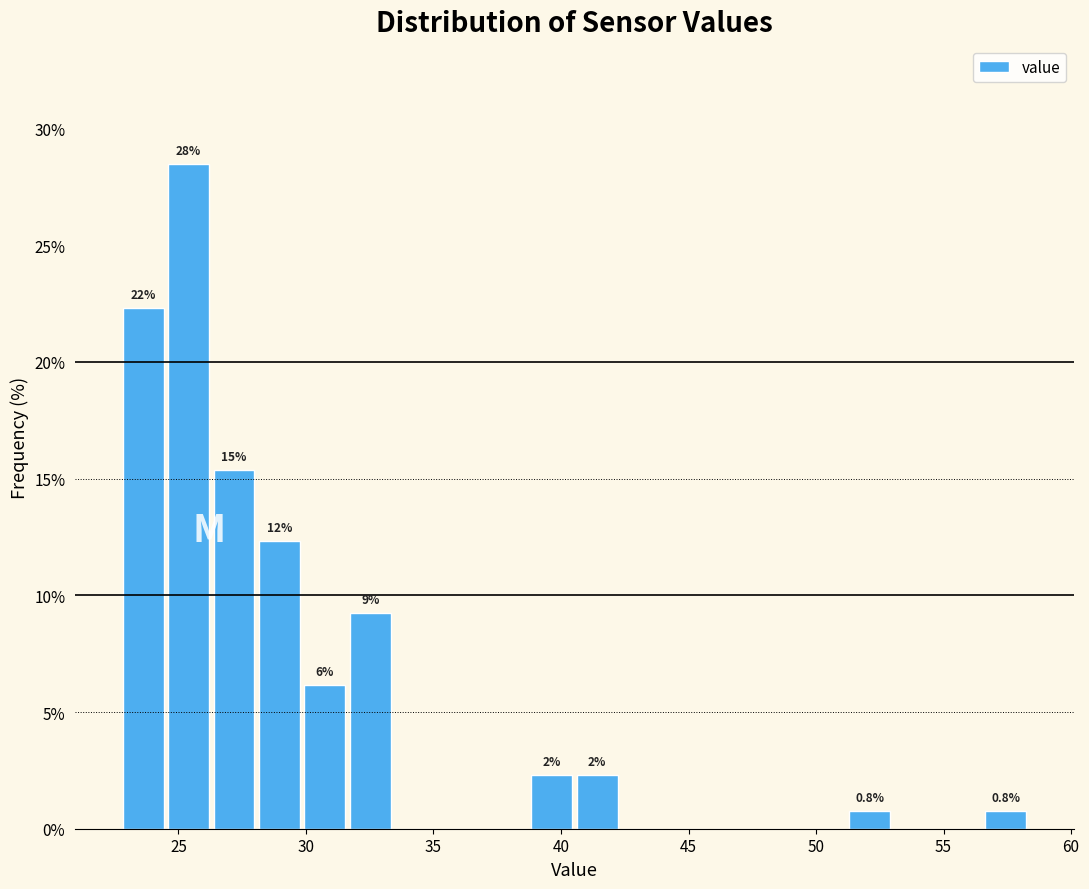

Read against the x-axis, roughly where is the centre of the tallest bar?

25.5